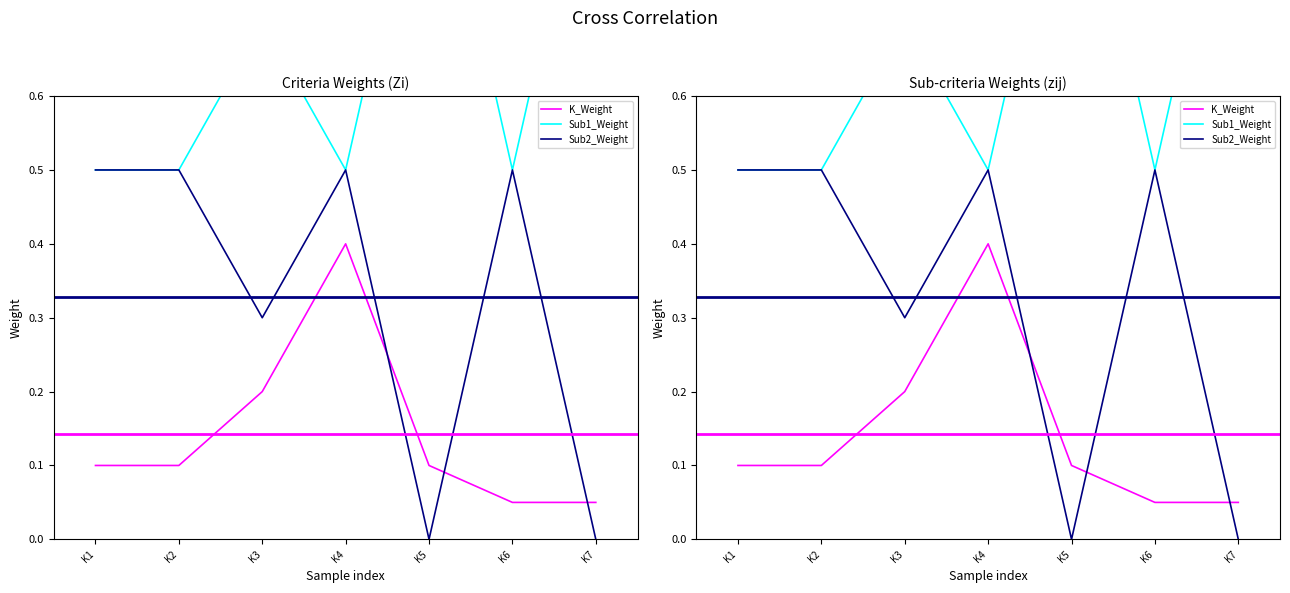

What are all the series names shown in the legend?

K_Weight, Sub1_Weight, Sub2_Weight